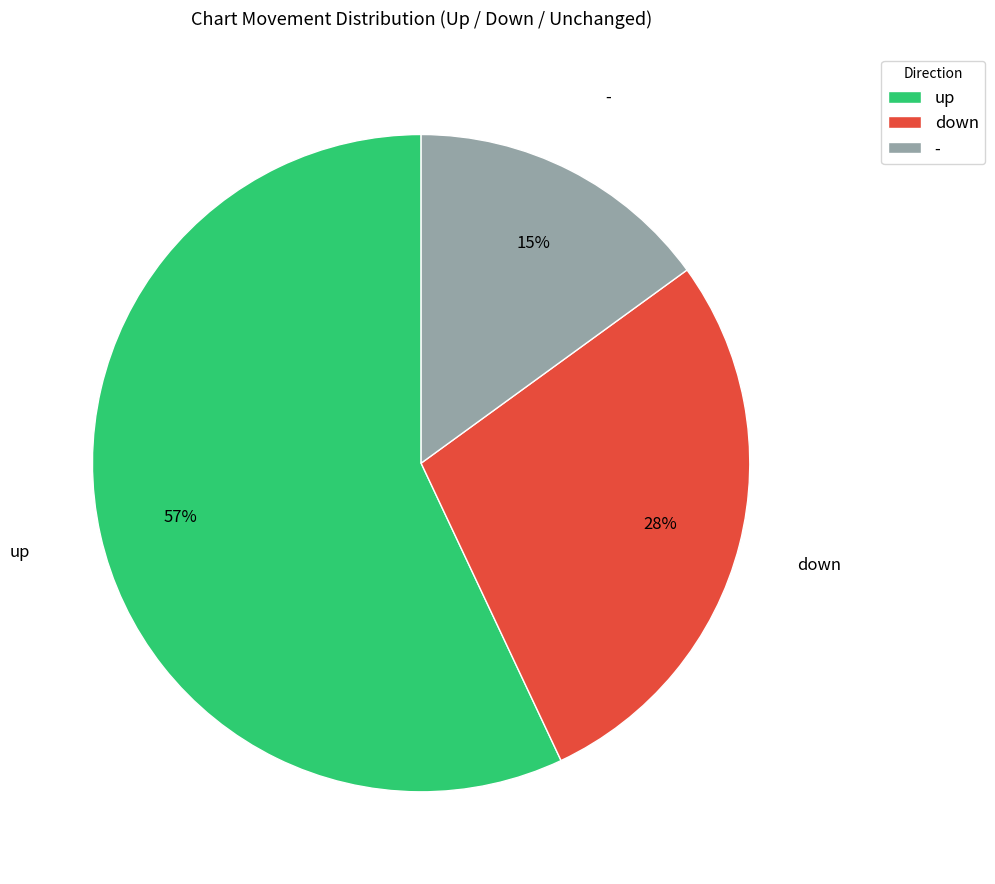

Which slice is the largest?

up